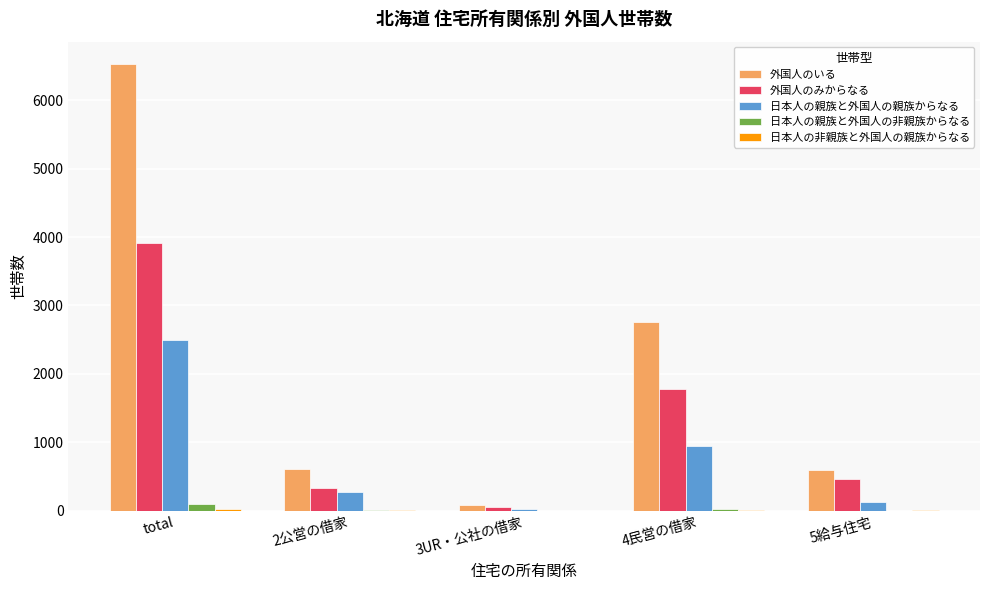

At which label is 外国人のみからなる closest to 1981?

4民営の借家